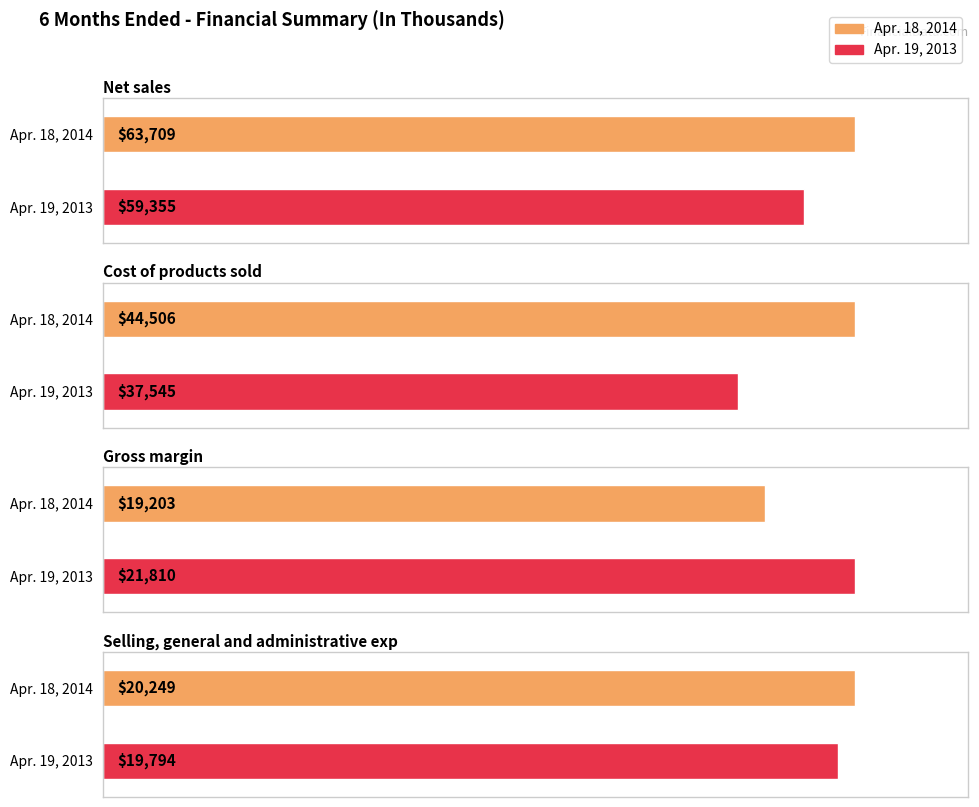

Between Apr. 19, 2013 and Apr. 18, 2014, which is larger?

Apr. 18, 2014